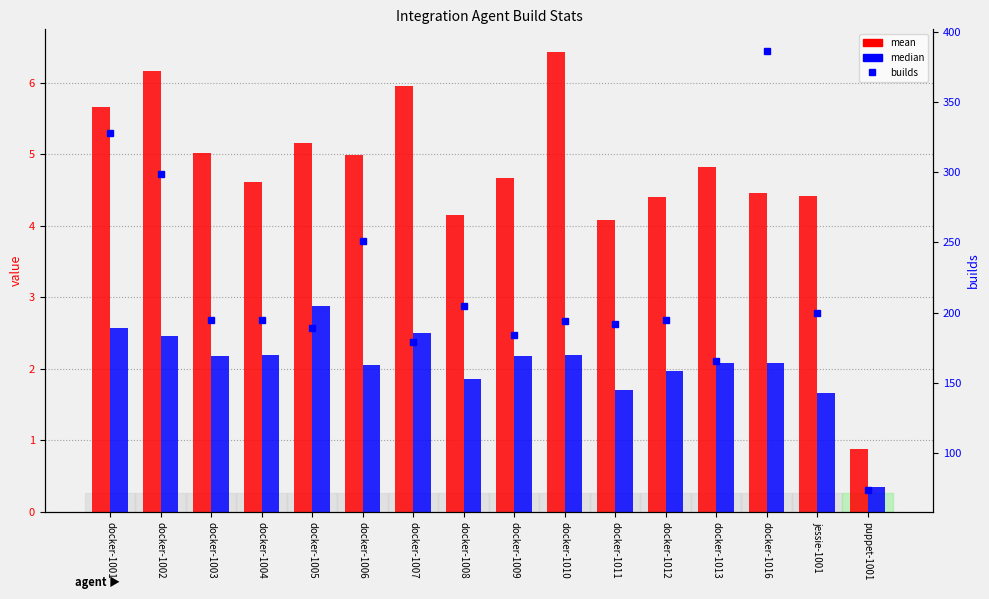

At which label does mean first exceed 4?

docker-1001